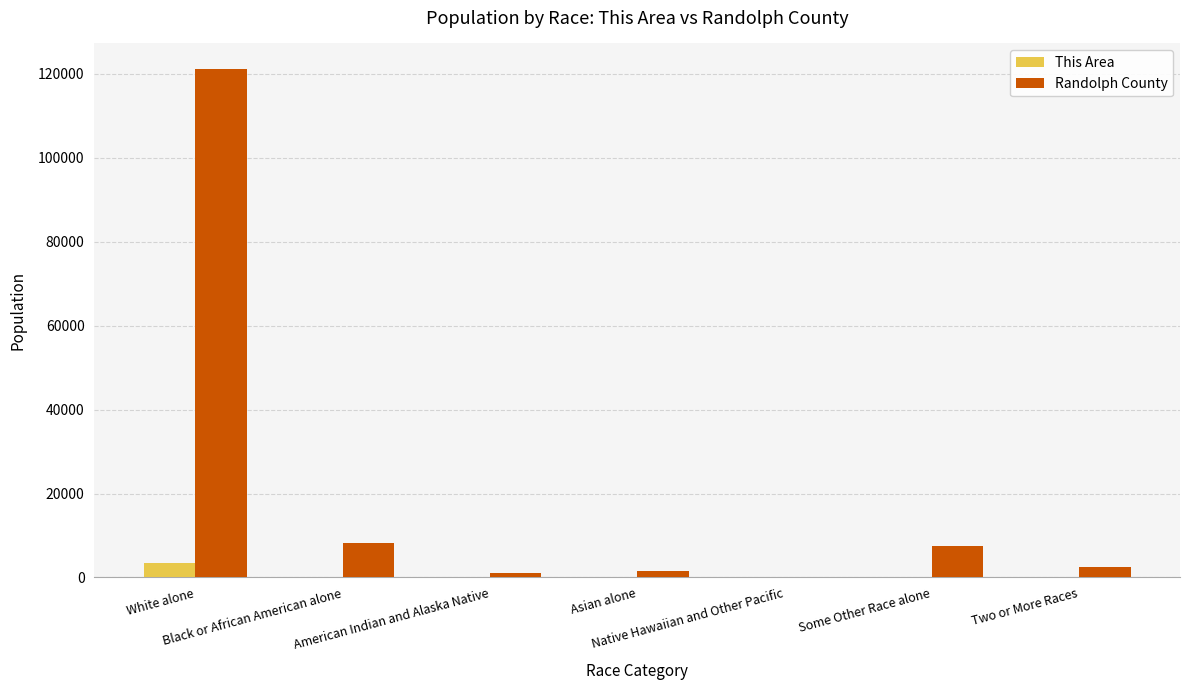

Which series has the largest total across all categories?

Randolph County